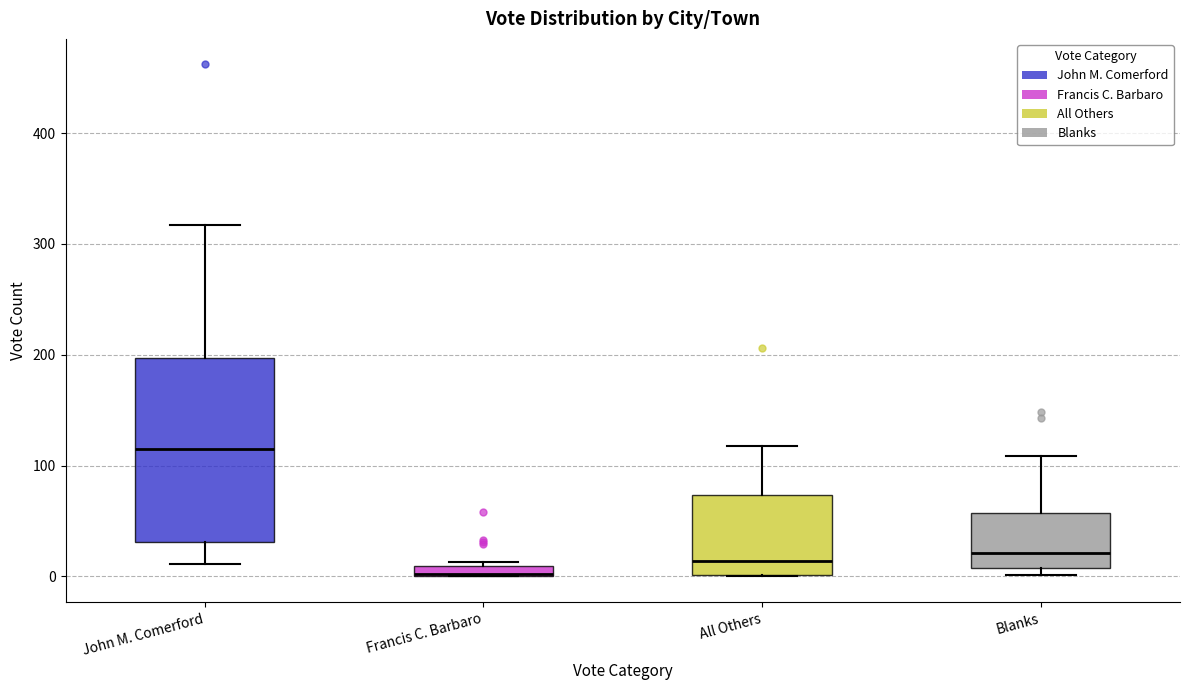

Where is the upper edge of the box for Blanks on the y-axis? The values are not printed on the chart, so give them approximately, as read against the axis.

60